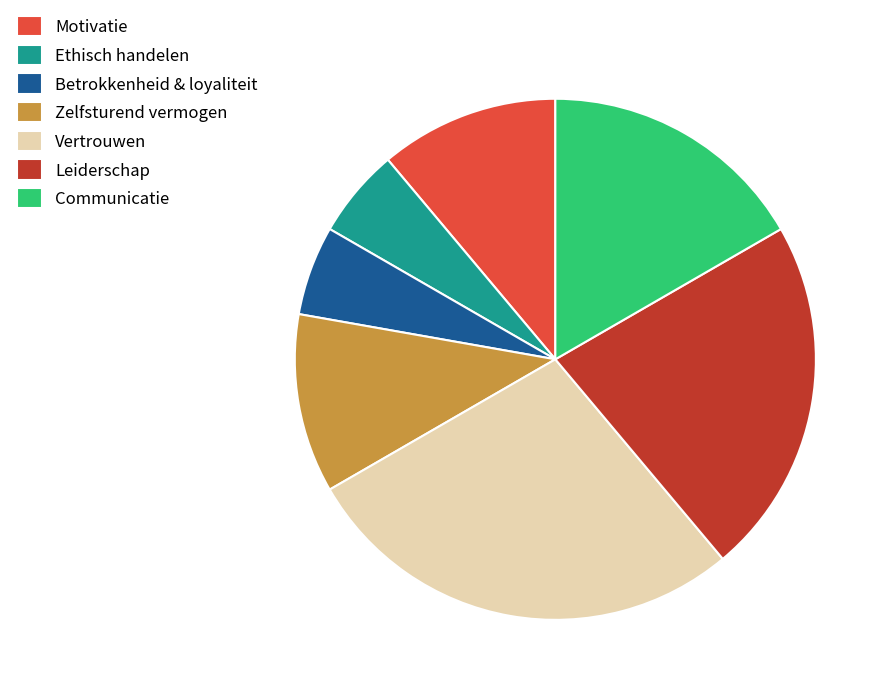

Which has a higher value, Vertrouwen or Leiderschap?

Vertrouwen